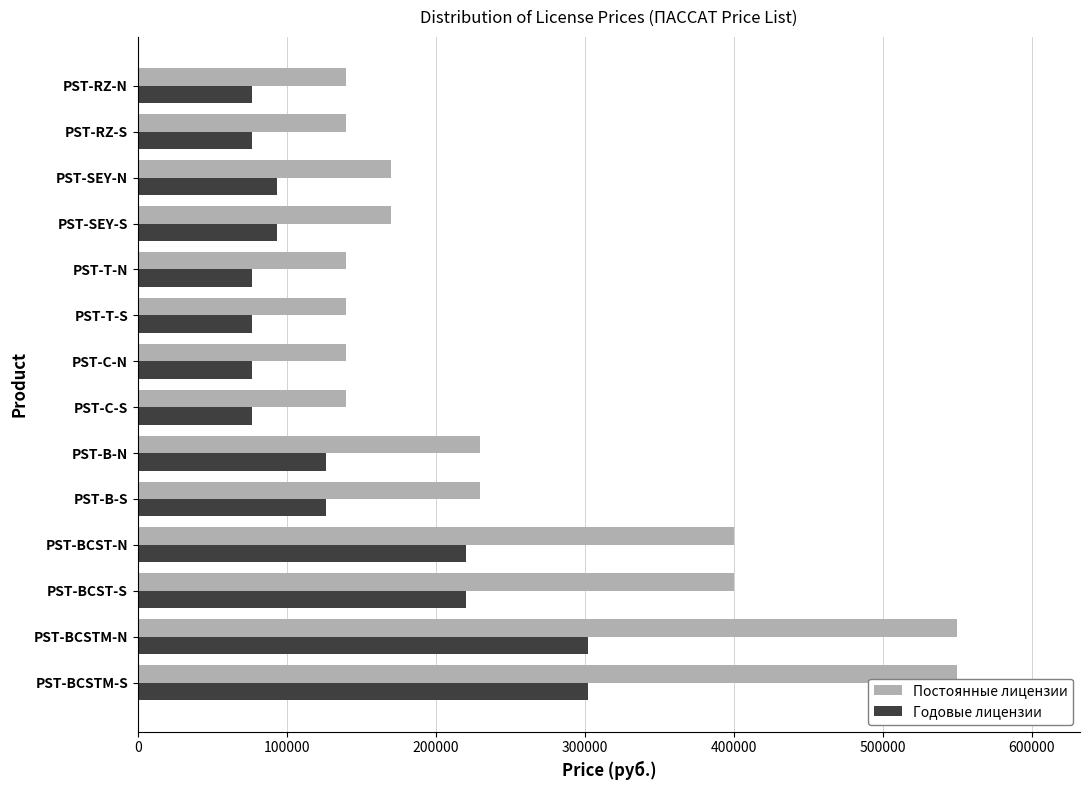

What is the difference between the highest and lowest values at PST-RZ-N?

63000